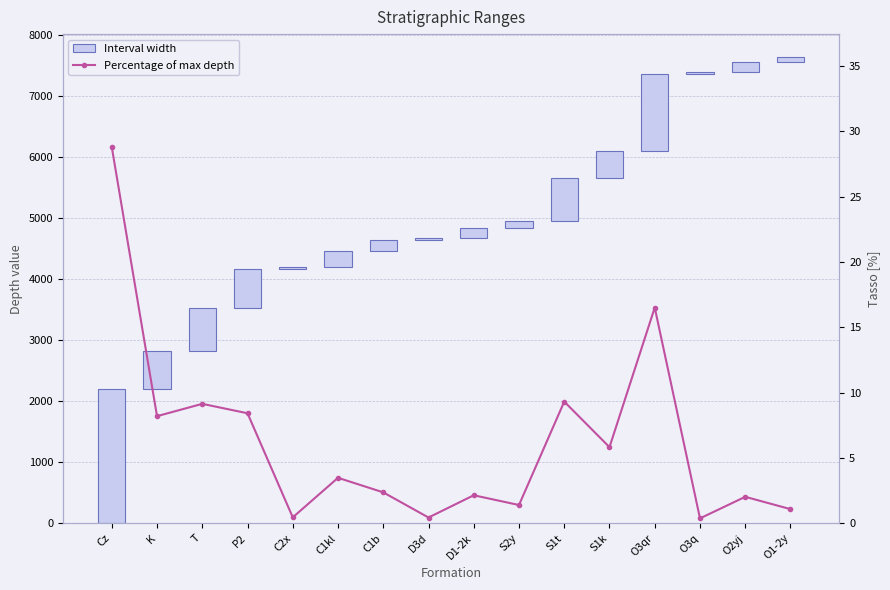

At which label is Percentage of max depth closest to 14?

O3qr